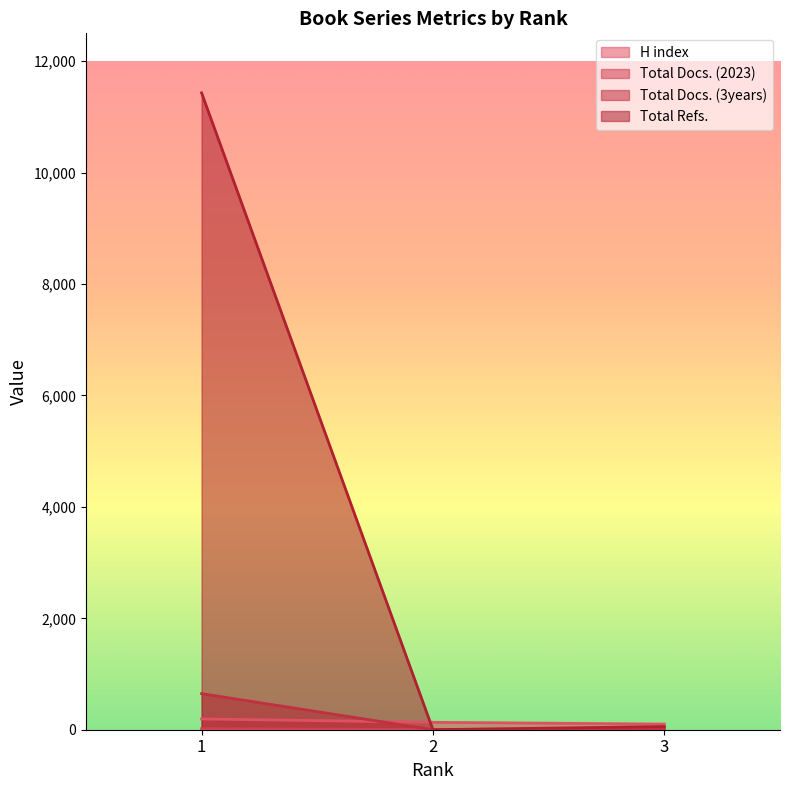

What is the value of the Total Docs. (2023) point at the 2nd from the left?

4